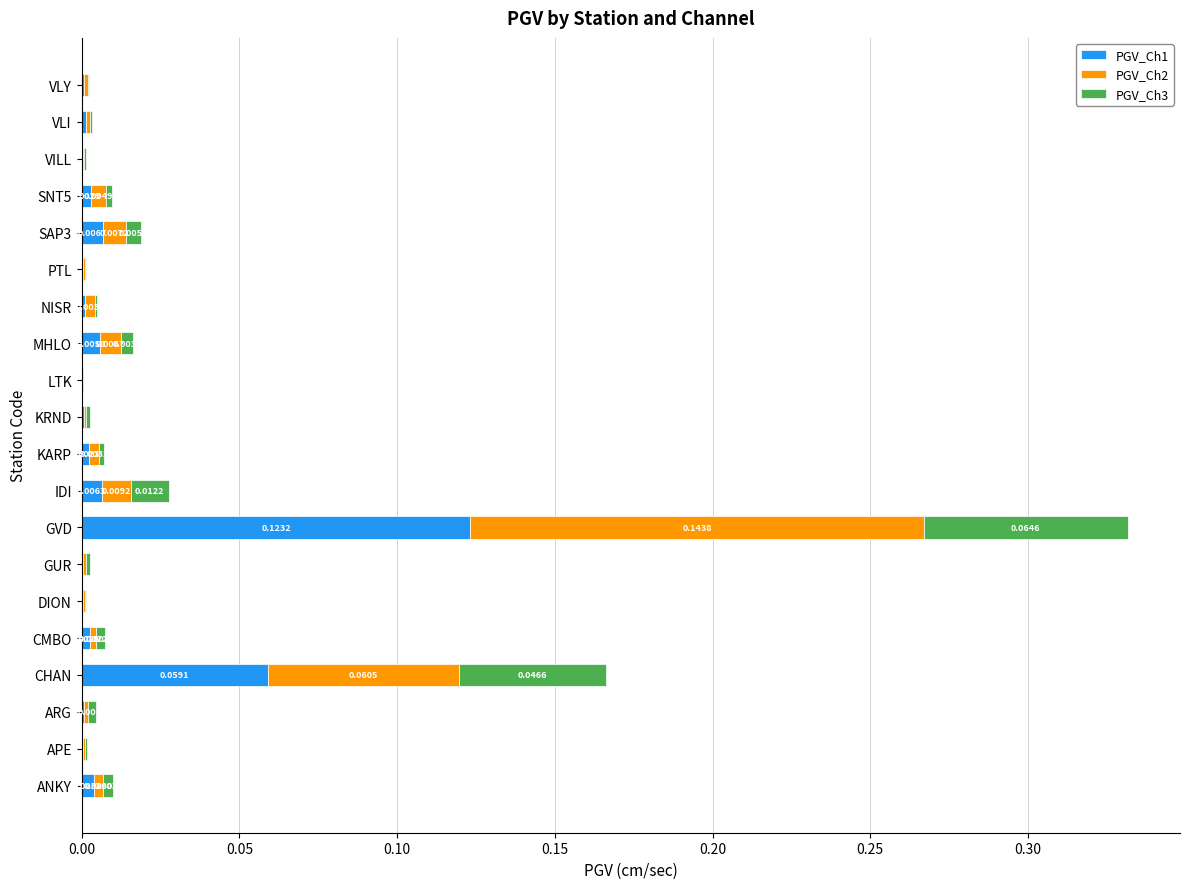

At which category is the sum across all series the highest?

GVD